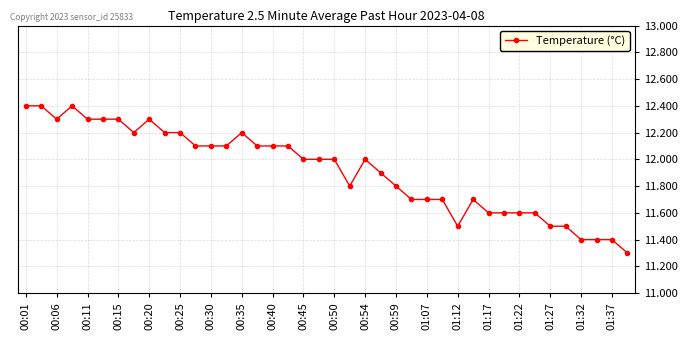

What is the minimum value shown in the chart?

11.3